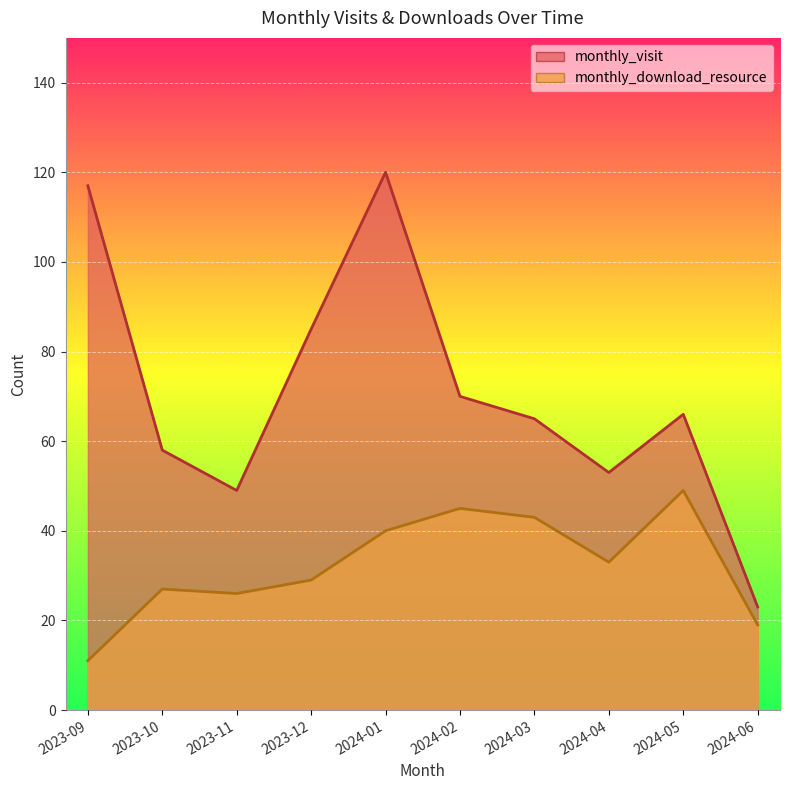

At how many categories does at least one series exceed 84?

3